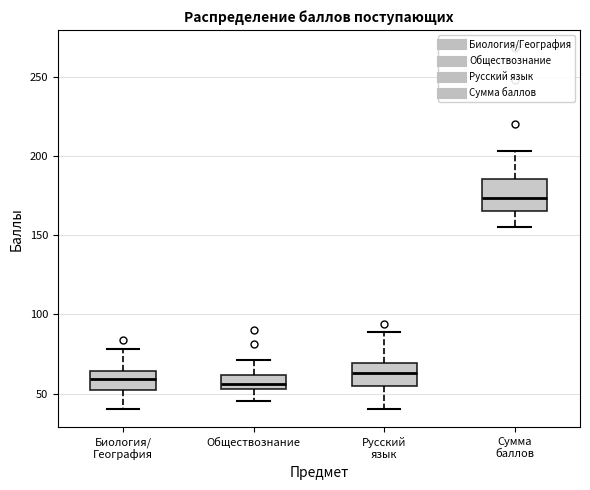

Comparing the boxes themselves (not the whiskers), which one is the tallest?

Сумма баллов